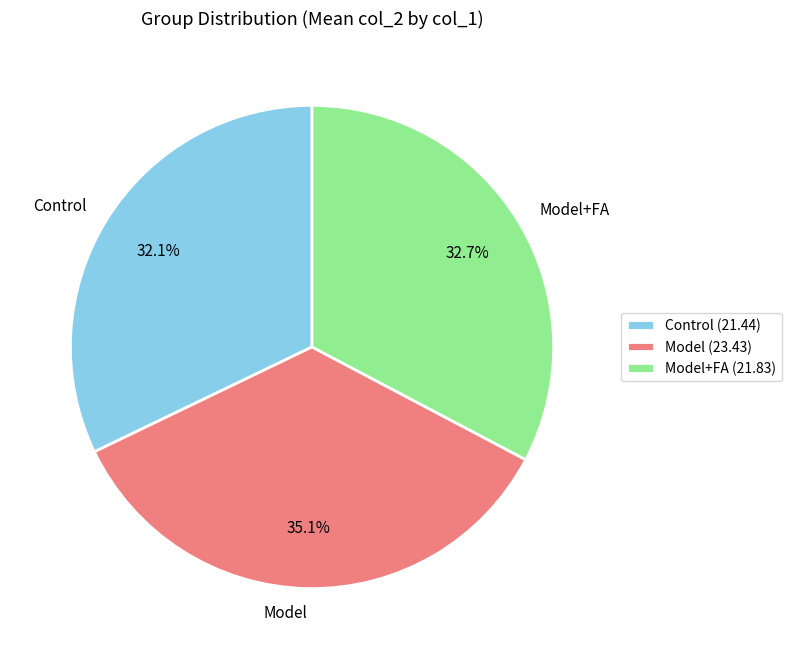

What is the total percentage of Control and Model?

67.6%